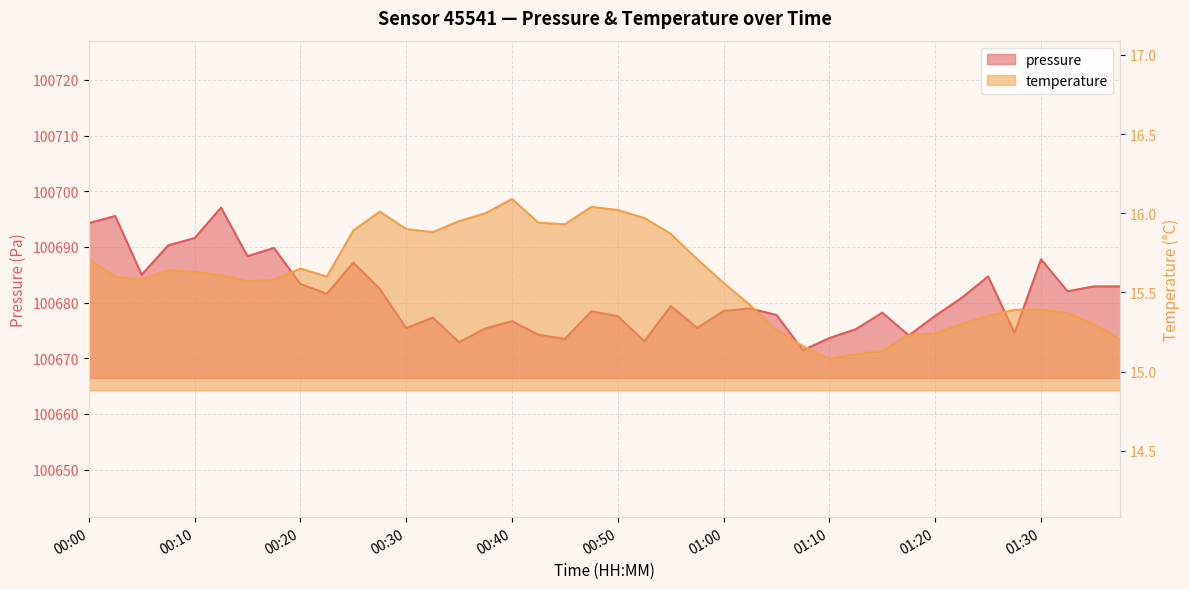

What is the label of the 33rd point from the left?

01:20